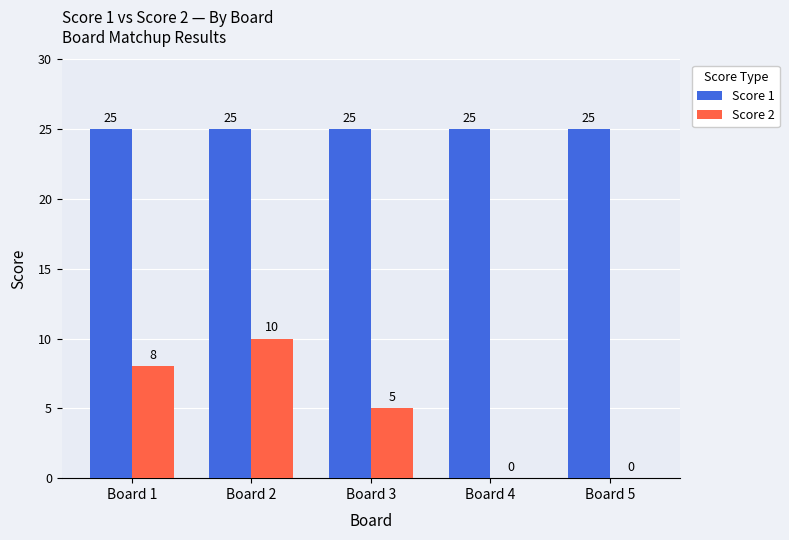

At which label is Score 2 closest to 5?

Board 3